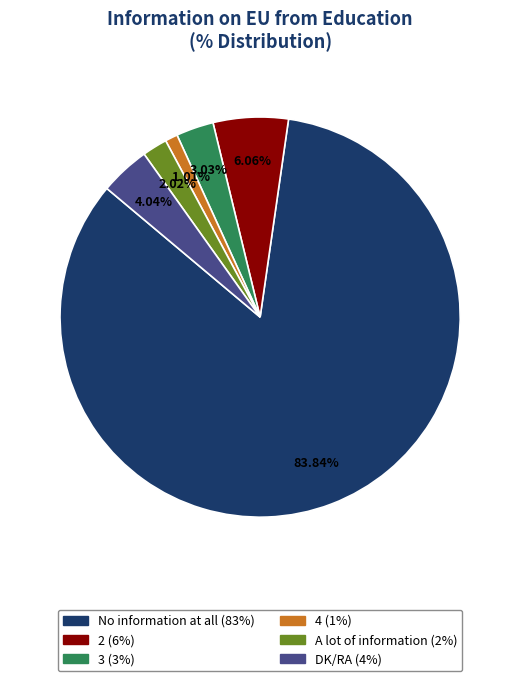

Does any single category account for the majority?

Yes